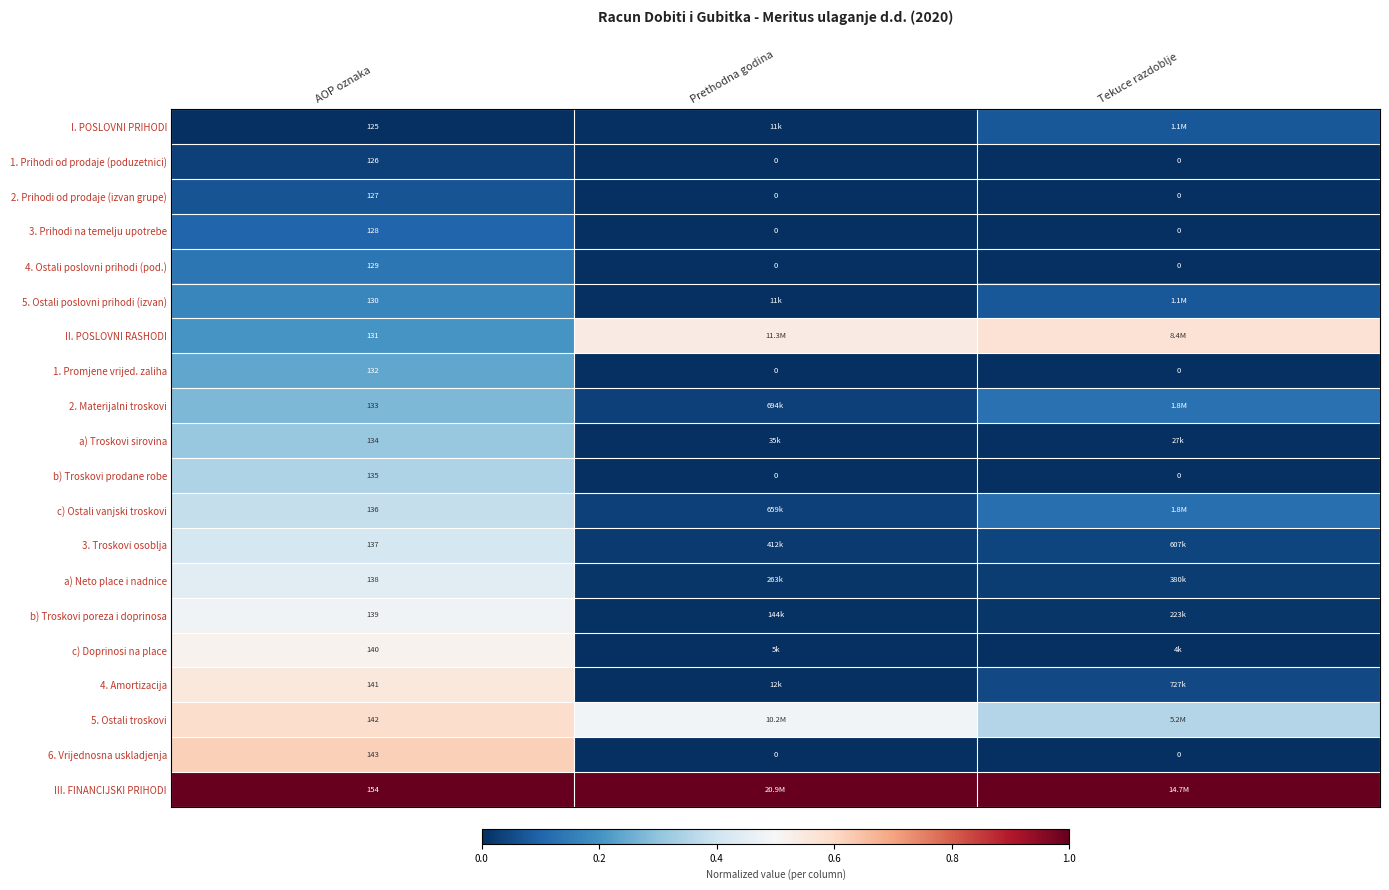

Is the value of 2. Materijalni troskovi at Prethodna godina greater than the value of 3. Prihodi na temelju upotrebe at Tekuce razdoblje?

Yes